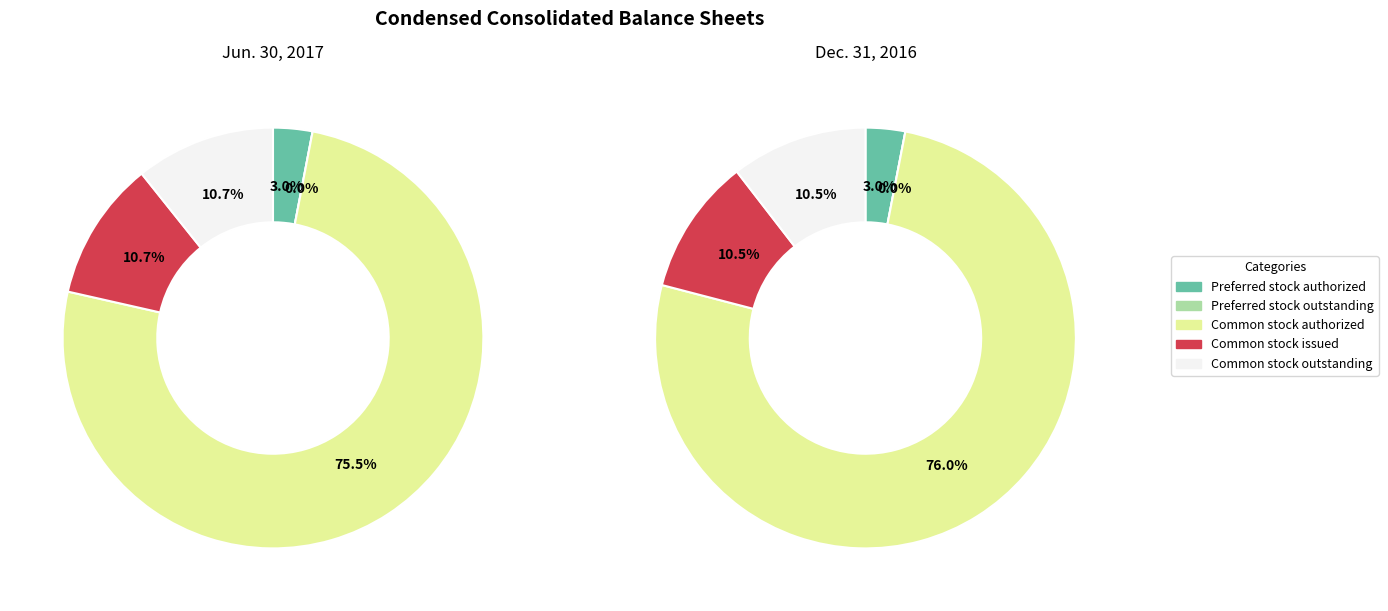

Count the number of slices in the pie.

5